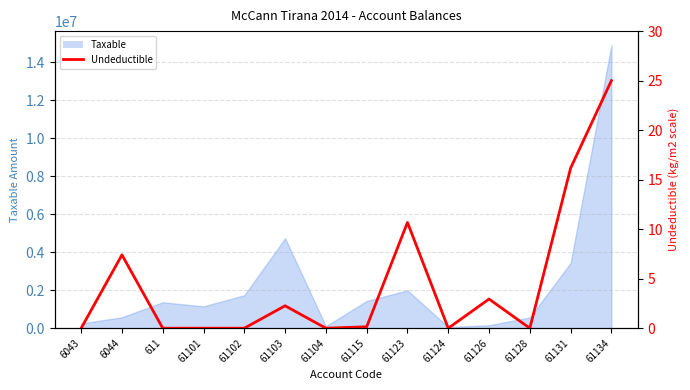

The value at 61102 is 0.0. True or false?

True